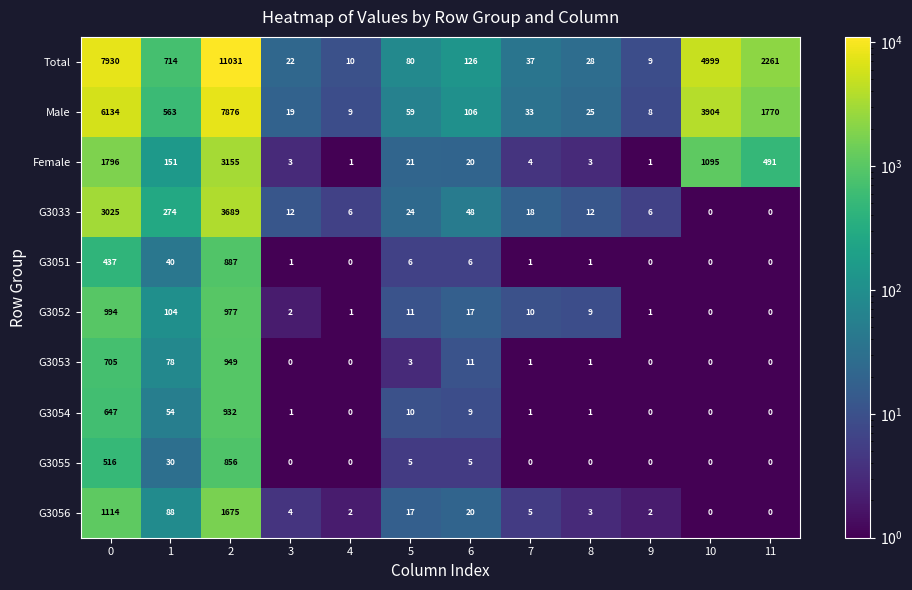

Which series changed the most between 0 and 5?

Total